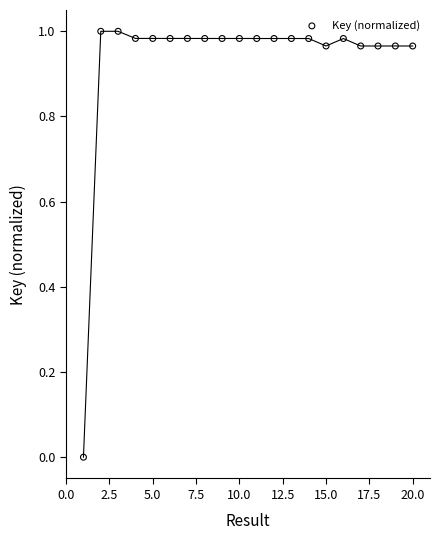

What is the range of X values (max minus min)?

19.0